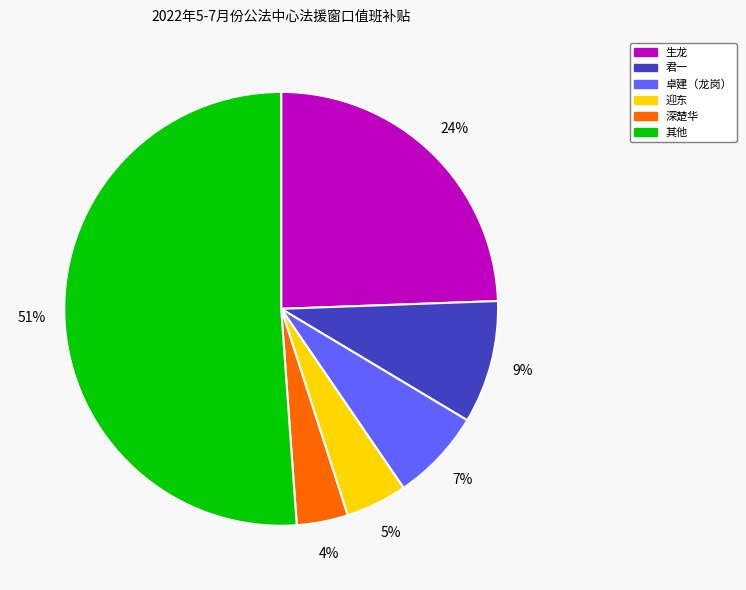

To the nearest percent, what is the average slice percentage?

17%